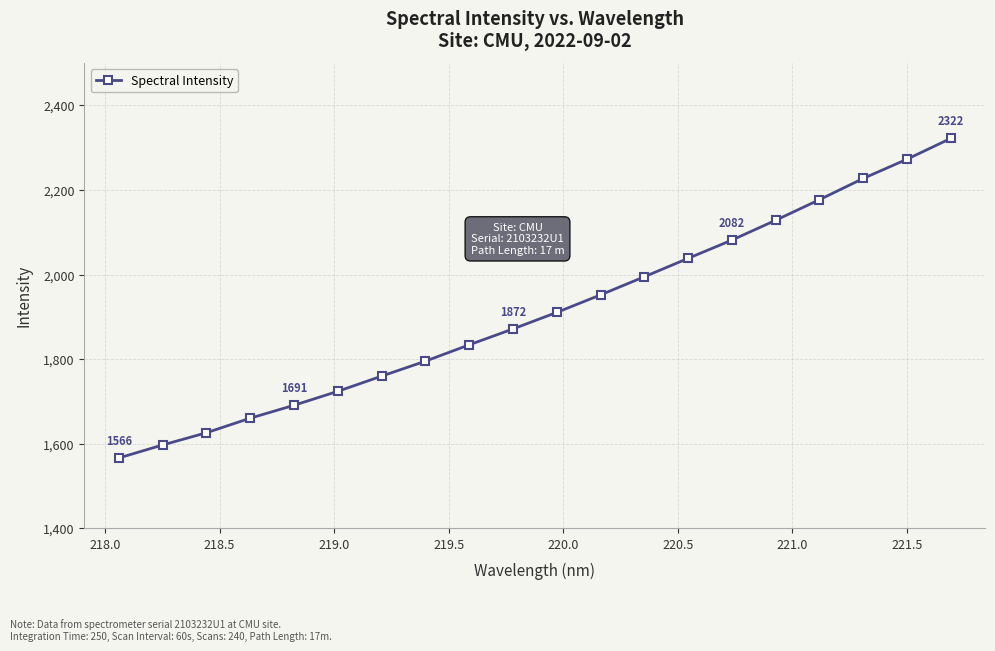

What is the smallest value displayed?

1566.5